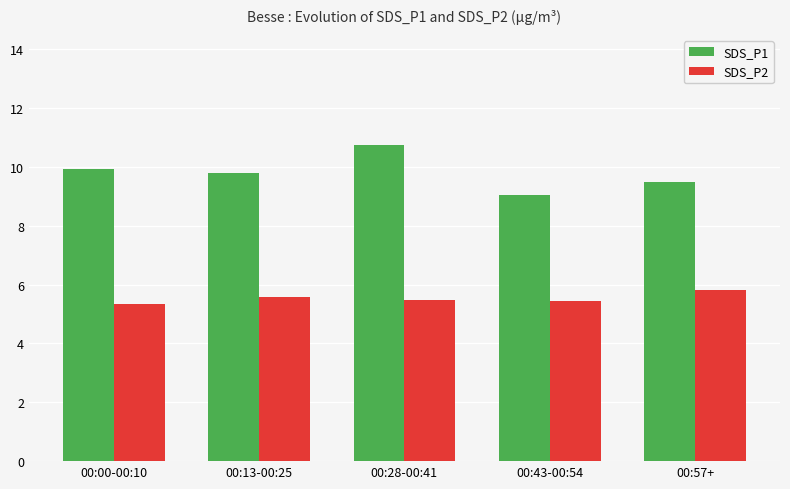

What is the difference between the SDS_P2 values at 00:43-00:54 and 00:57+?

0.4